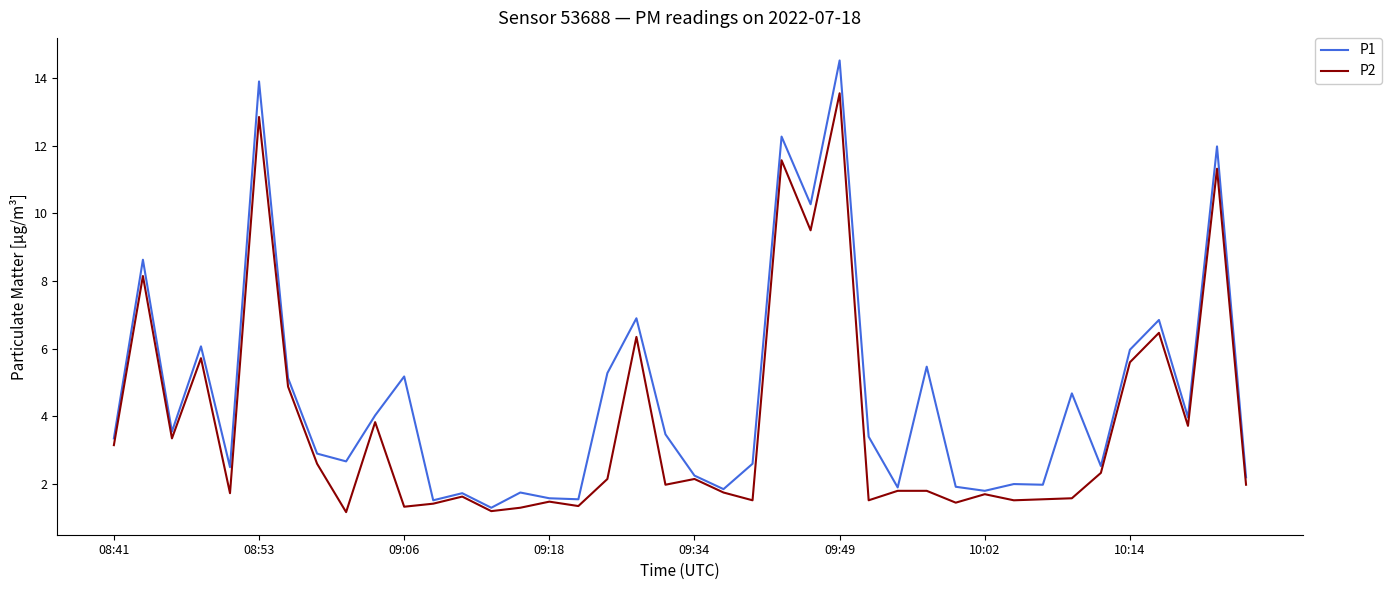

True or false: P2 has more than 1 points higher than both neighbors.

True